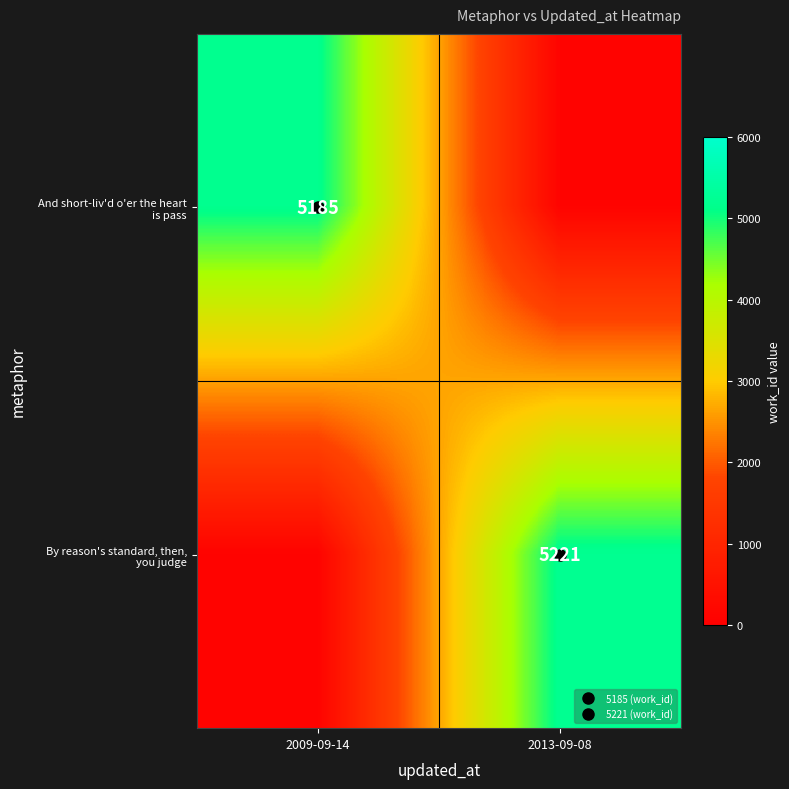

Between 2009-09-14 and 2013-09-08, which is larger?

2009-09-14